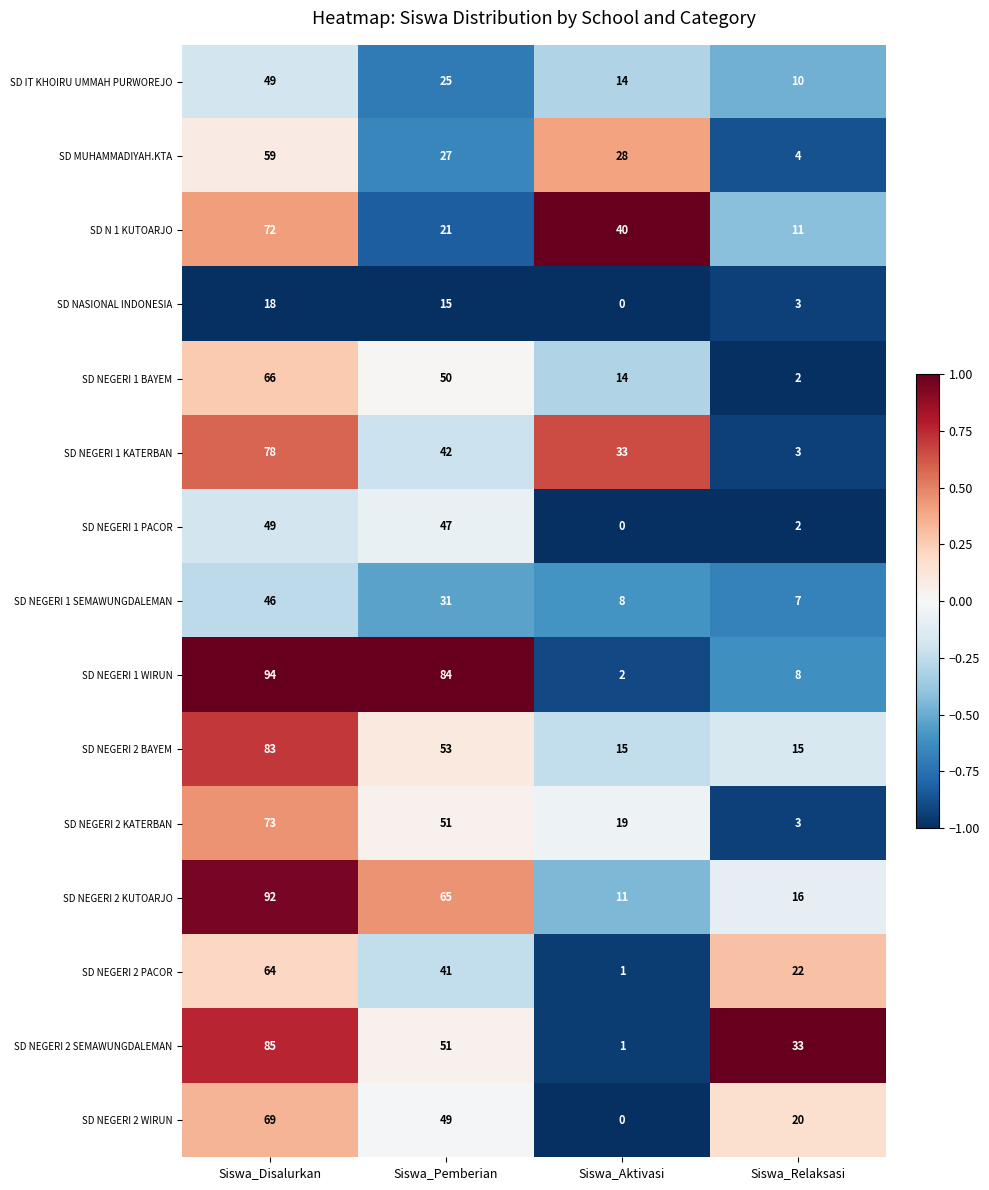

At which category is the sum across all series the highest?

Siswa_Disalurkan